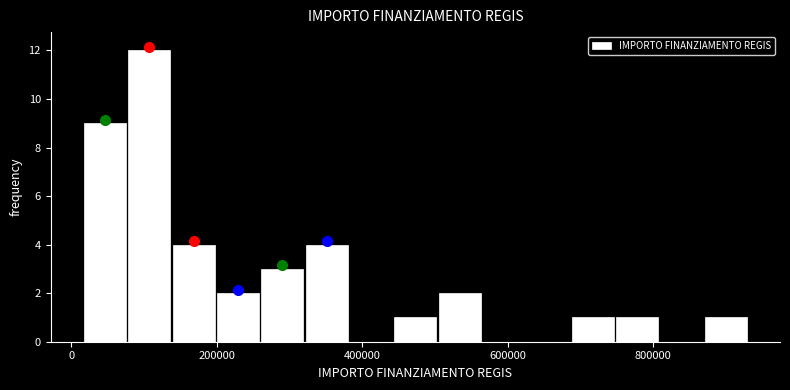

Around what value on the x-axis is the tallest bar? Give the approximate position of its centre, as read against the axis.

100000